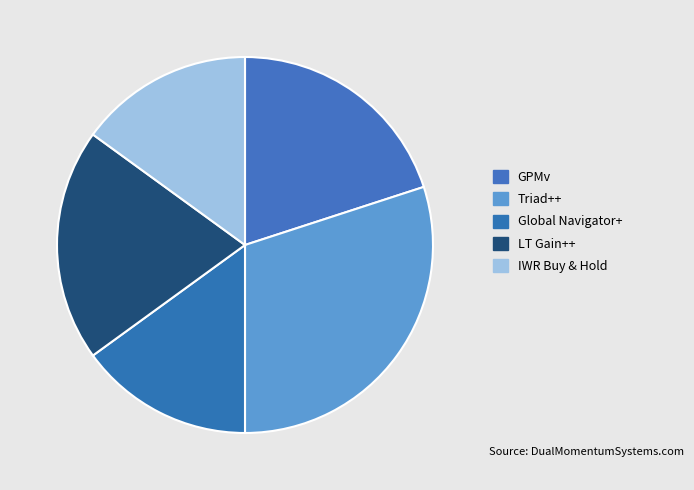

How many segments does this pie chart have?

5